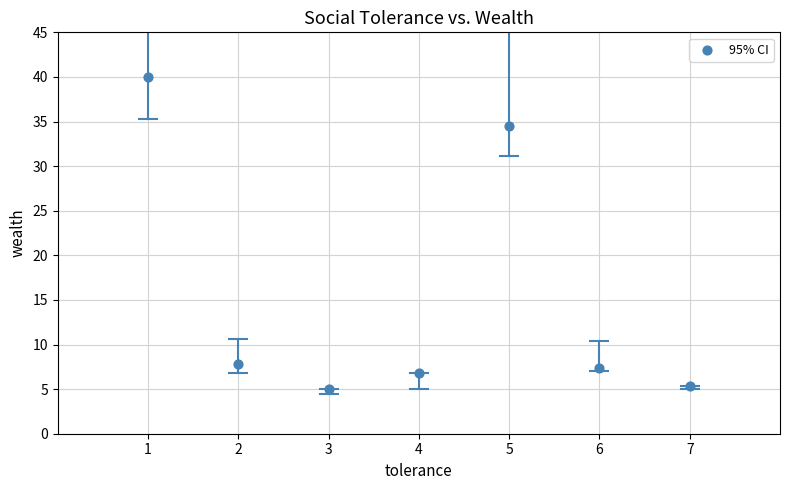

What is the average Y value?

15.3